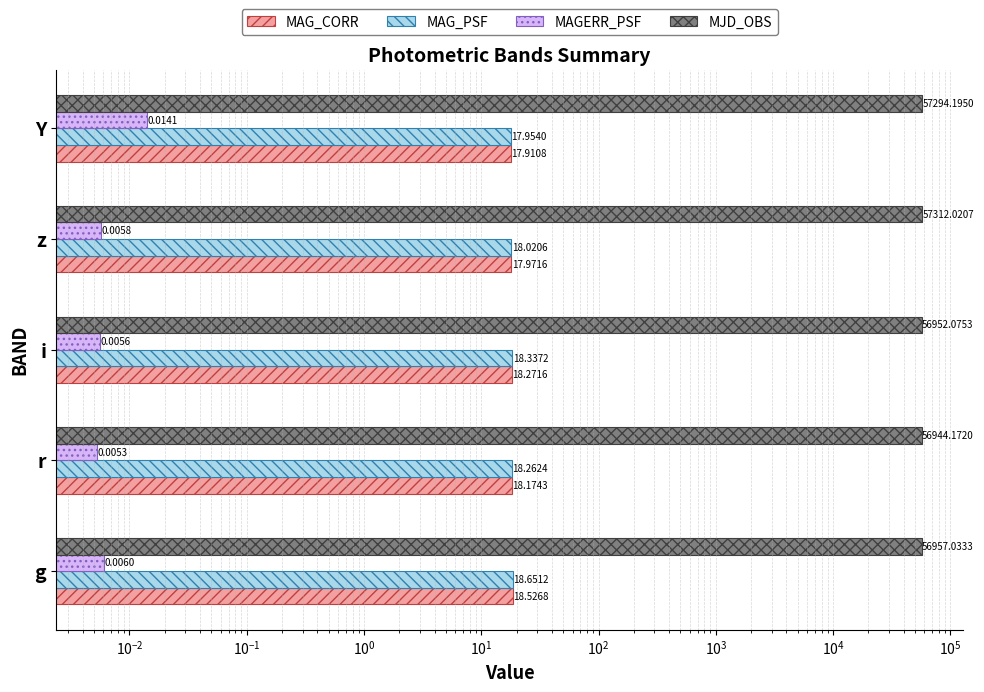

How many groups of bars are there?

5